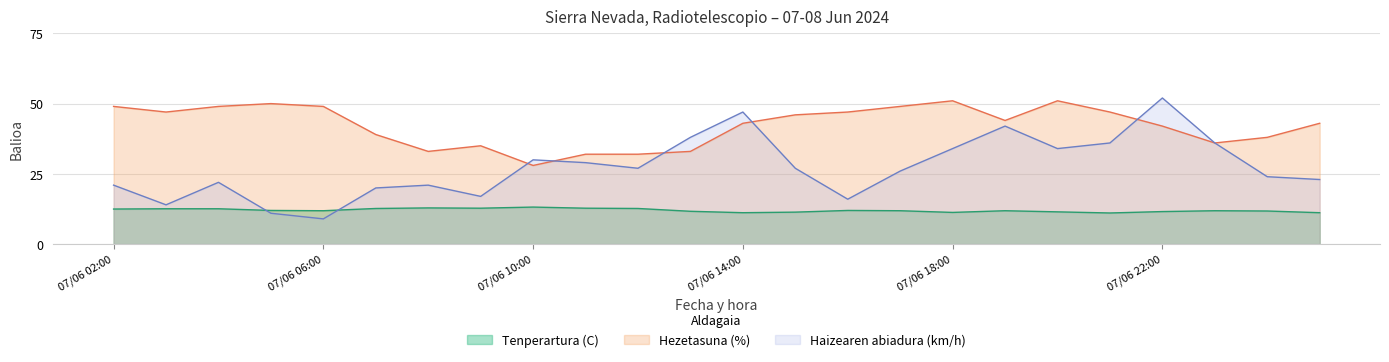

What are all the series names shown in the legend?

Tenperartura (C), Hezetasuna (%), Haizearen abiadura (km/h)